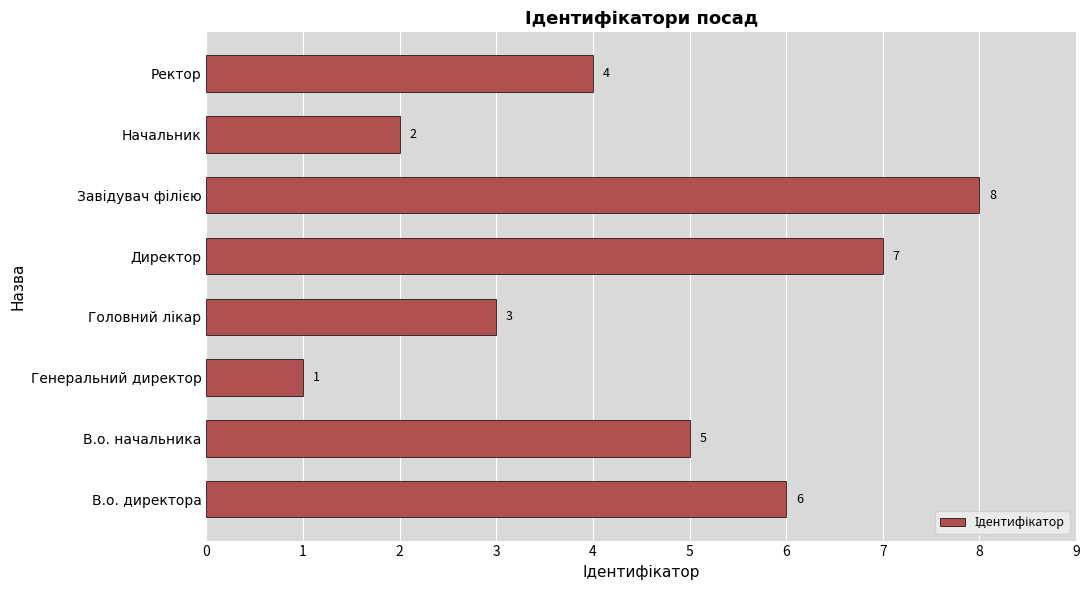

True or false: the data shows 7 at Директор.

True